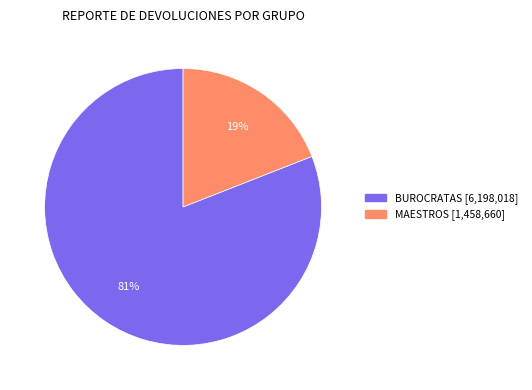

To the nearest percent, what portion does BUROCRATAS represent?

81%